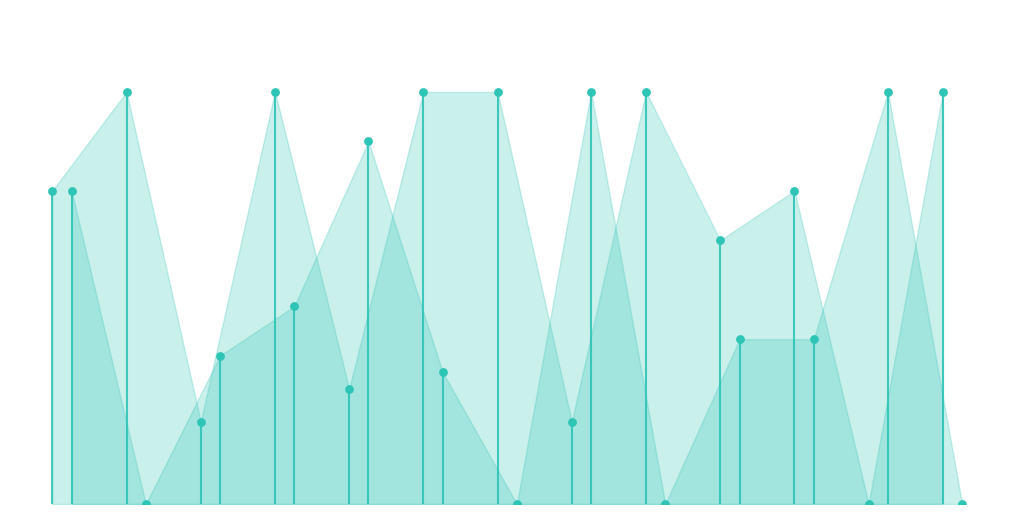

Which series contains the lowest Y value?

Score 1